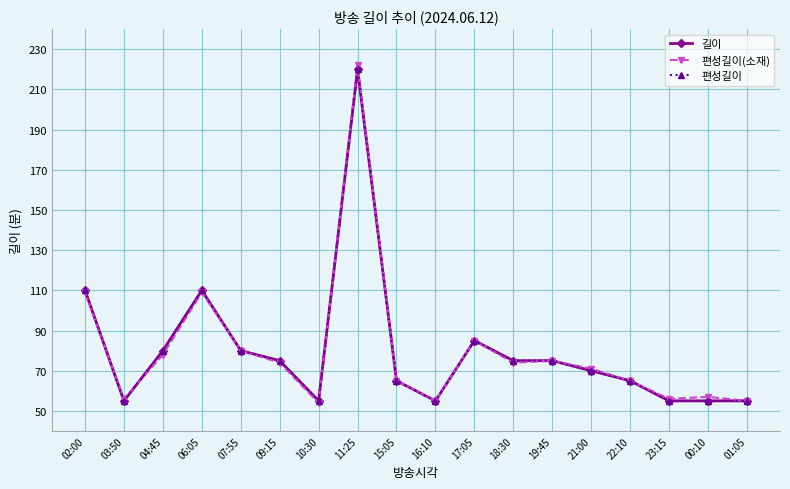

Reading left to right, what are all the values shown in this chart?

길이: 02:00=110	03:50=55	04:45=80	06:05=110	07:55=80	09:15=75	10:30=55	11:25=220	15:05=65	16:10=55	17:05=85	18:30=75	19:45=75	21:00=70	22:10=65	23:15=55	00:10=55	01:05=55
편성길이(소재): 02:00=109	03:50=56	04:45=78	06:05=109	07:55=80	09:15=74	10:30=54	11:25=222	15:05=65	16:10=55	17:05=85	18:30=74	19:45=75	21:00=71	22:10=65	23:15=56	00:10=57	01:05=55
편성길이: 02:00=110	03:50=55	04:45=80	06:05=110	07:55=80	09:15=75	10:30=55	11:25=220	15:05=65	16:10=55	17:05=85	18:30=75	19:45=75	21:00=70	22:10=65	23:15=55	00:10=55	01:05=55